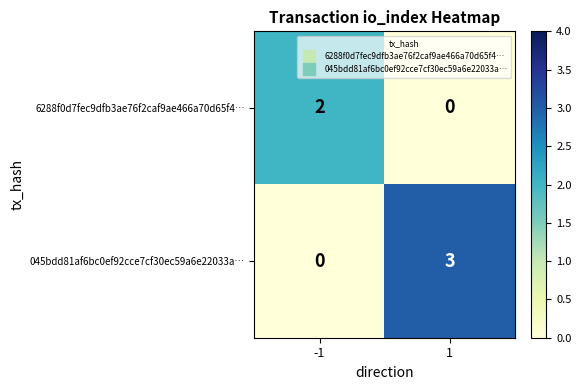

True or false: 6288f0d7fec9dfb3ae76f2caf9ae466a70d65f4… has a value of 0 at 1.

True